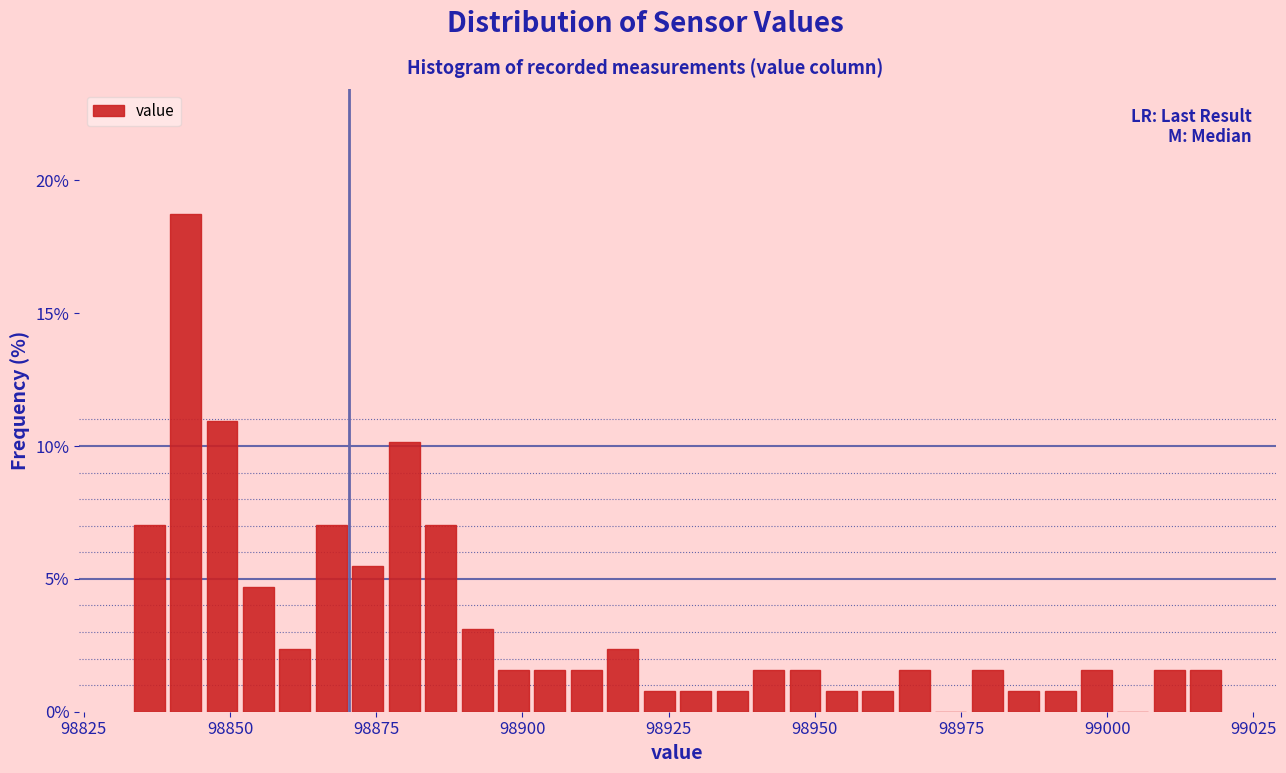

Around what value on the x-axis is the tallest bar? Give the approximate position of its centre, as read against the axis.

98840